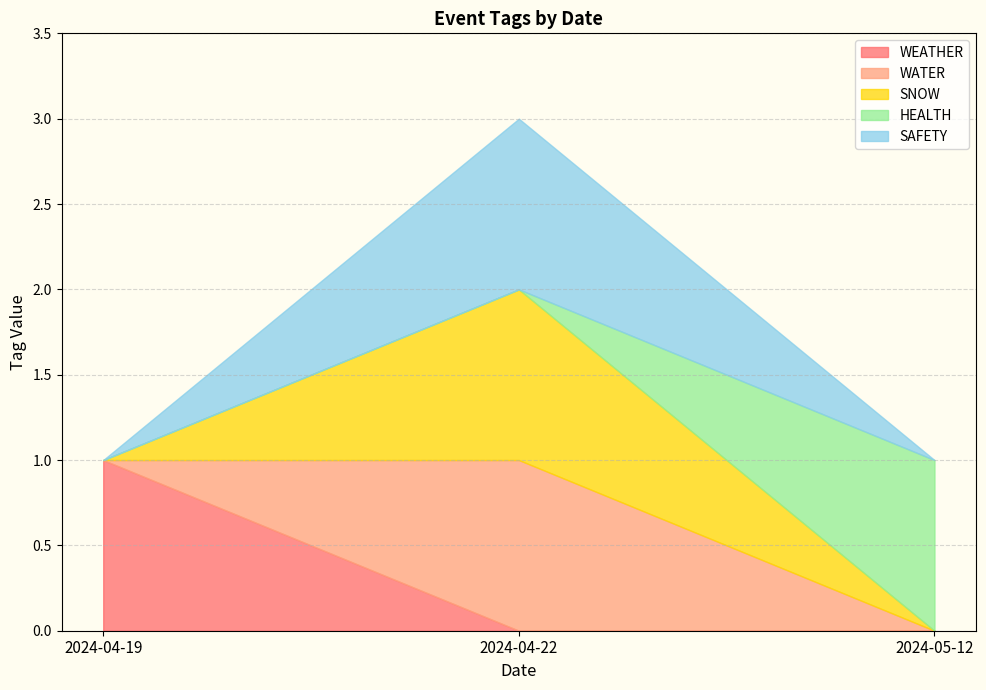

How many categories are shown in the chart?

3